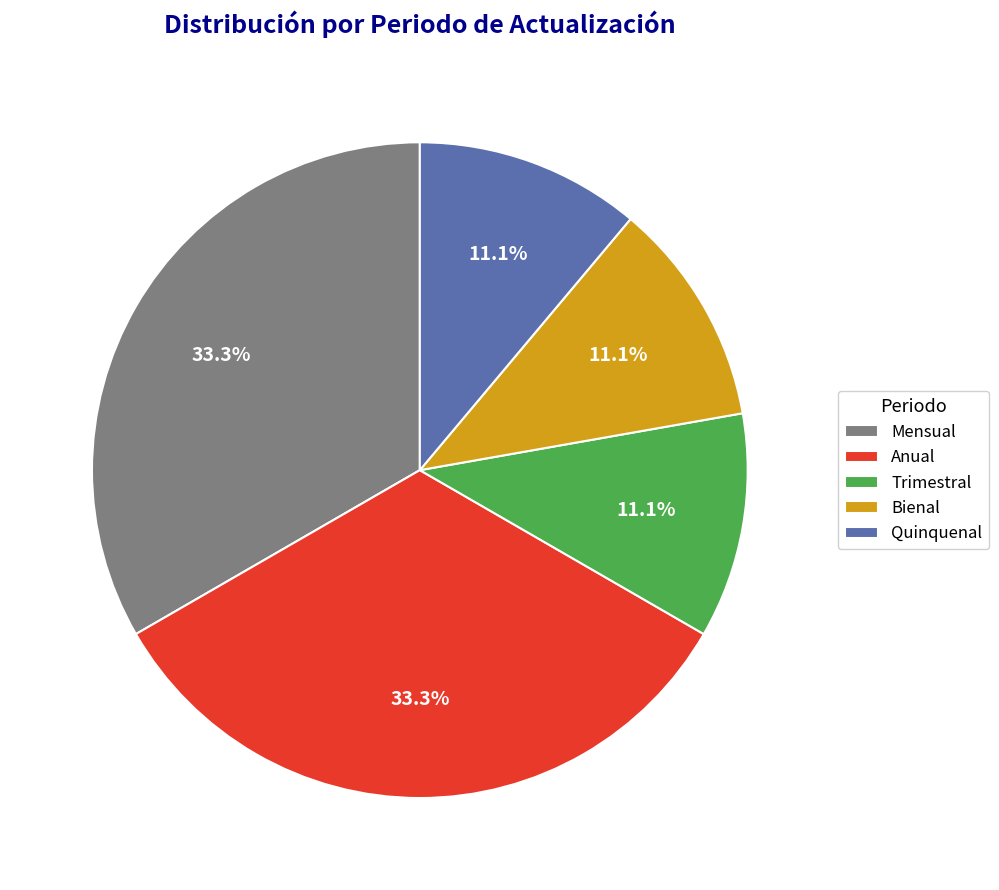

Does Mensual represent more than half of the total?

No